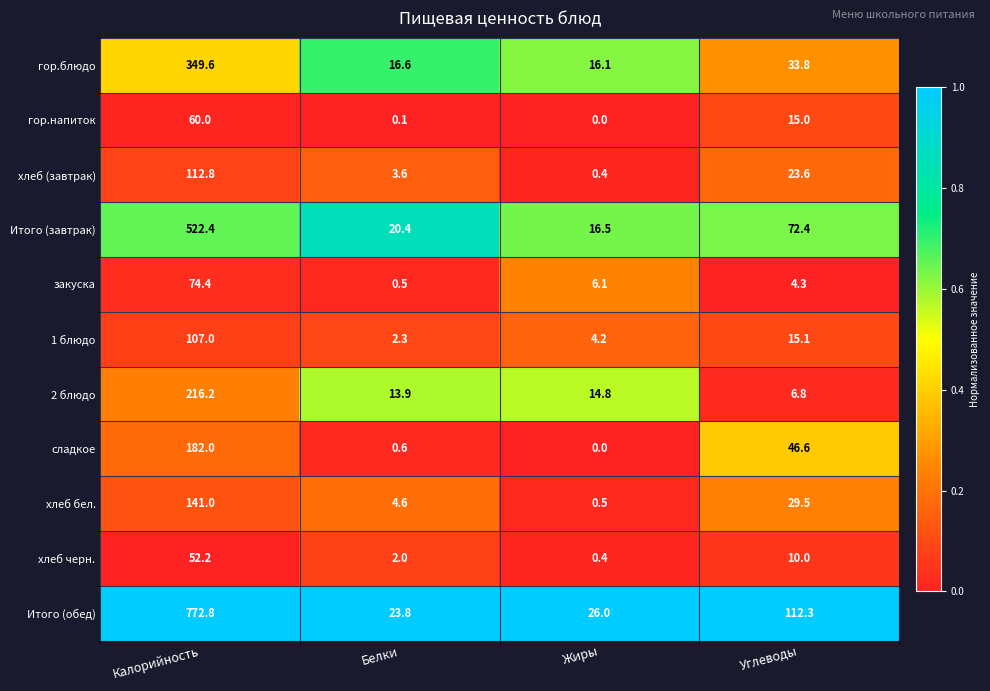

Where is 1 блюдо nearest to the value 54?

Углеводы